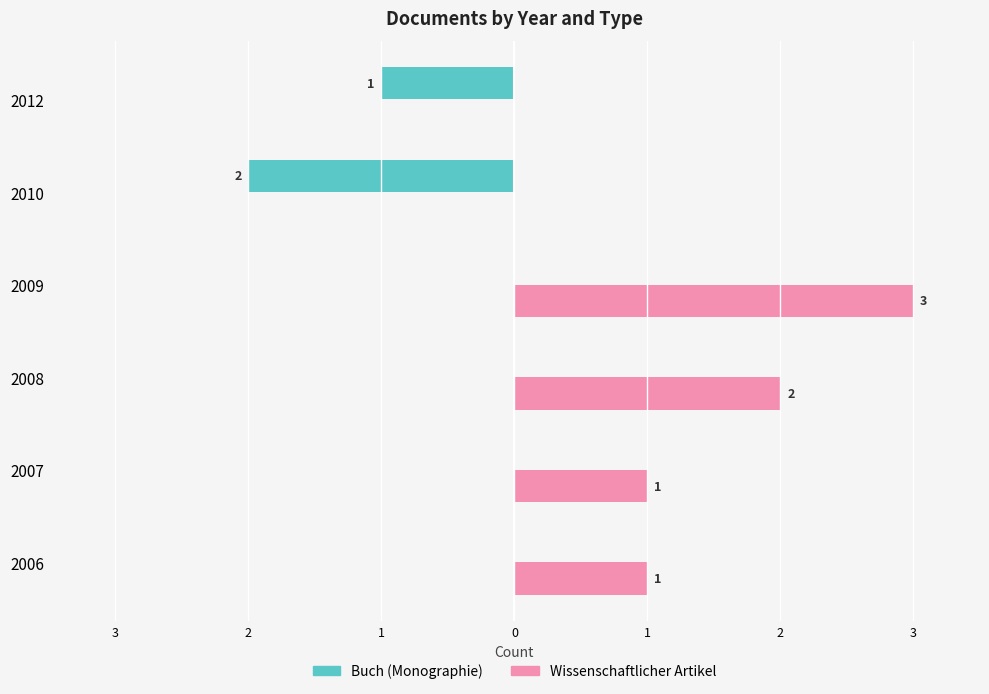

How many Buch (Monographie) values are between -1 and 0?

5